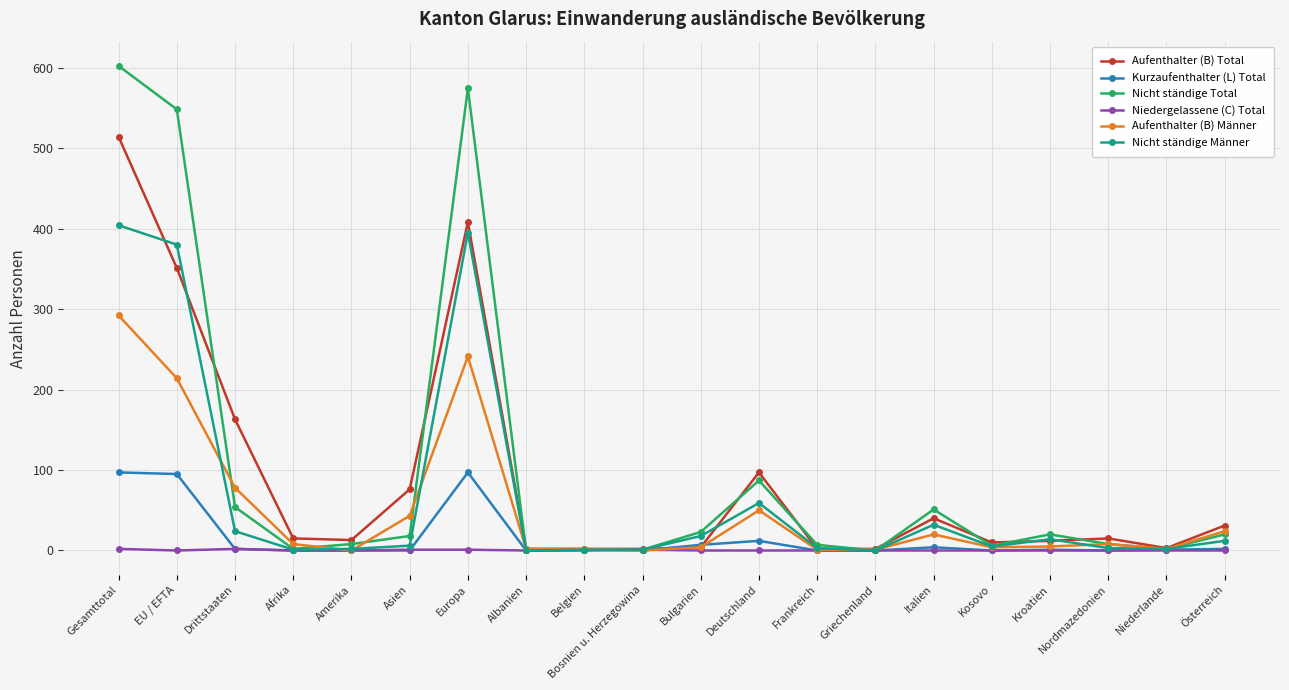

What is the sum of all Nicht ständige Total values?

2032